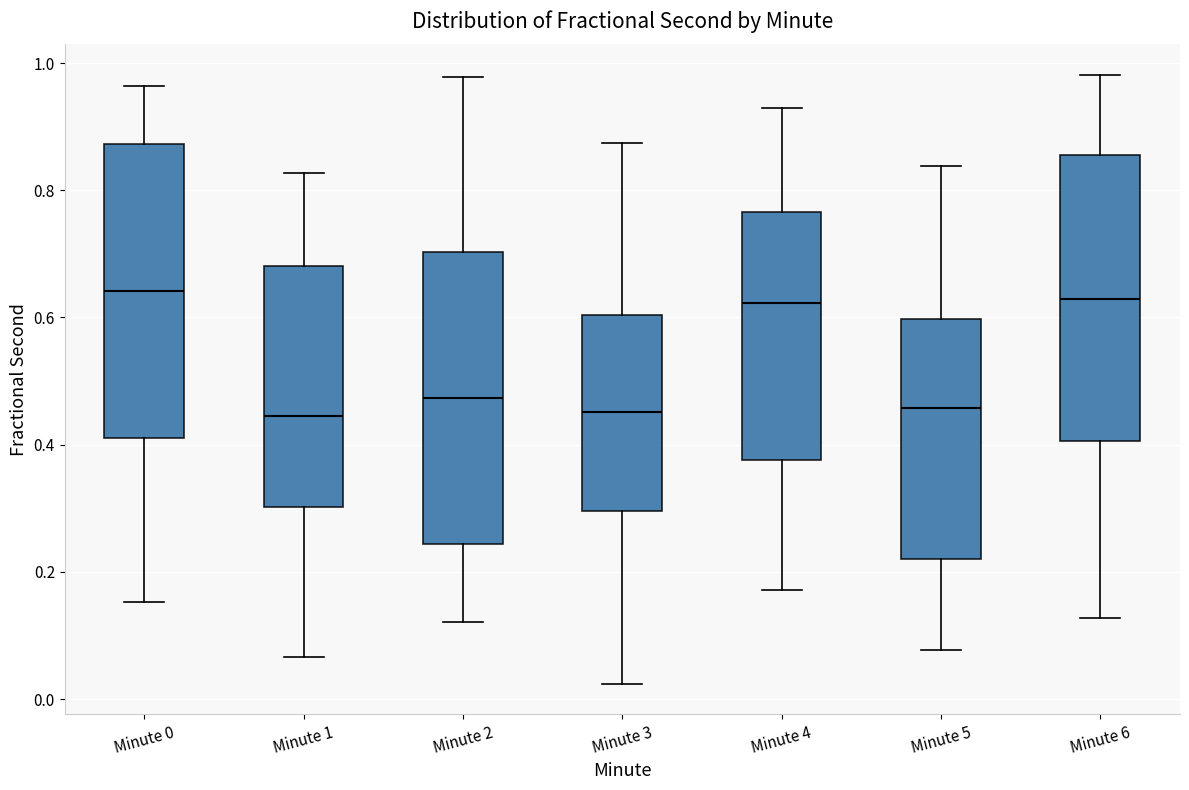

Reading left to right, transcribe this box plot: for each box, give where its median line is, the range the box spans, and where its two whiskers end, as read against the y-axis. The values are not printed on the chart, so give them approximately, as read against the axis.

Minute 0: median 0.64, box 0.42 to 0.88, whiskers 0.16 to 0.96
Minute 1: median 0.44, box 0.30 to 0.68, whiskers 0.06 to 0.82
Minute 2: median 0.48, box 0.24 to 0.70, whiskers 0.12 to 0.98
Minute 3: median 0.46, box 0.30 to 0.60, whiskers 0.02 to 0.88
Minute 4: median 0.62, box 0.38 to 0.76, whiskers 0.18 to 0.92
Minute 5: median 0.46, box 0.22 to 0.60, whiskers 0.08 to 0.84
Minute 6: median 0.62, box 0.40 to 0.86, whiskers 0.12 to 0.98